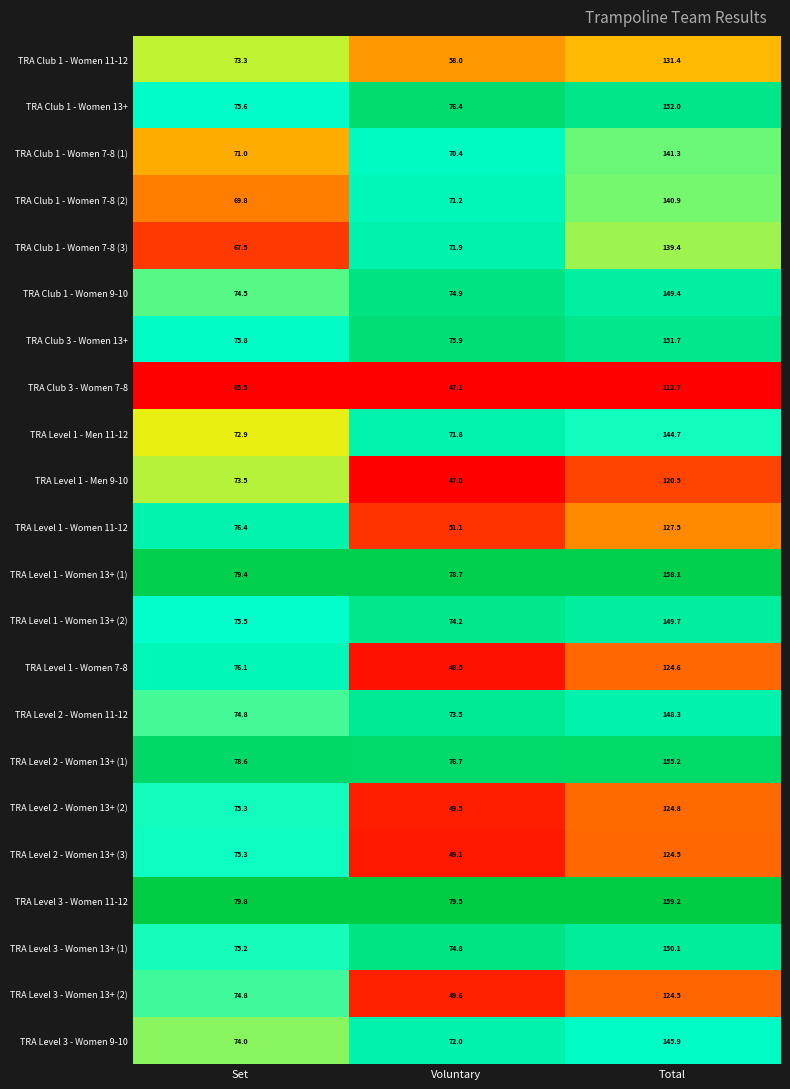

What is the maximum value for TRA Club 1 - Women 7-8 (3)?

139.4